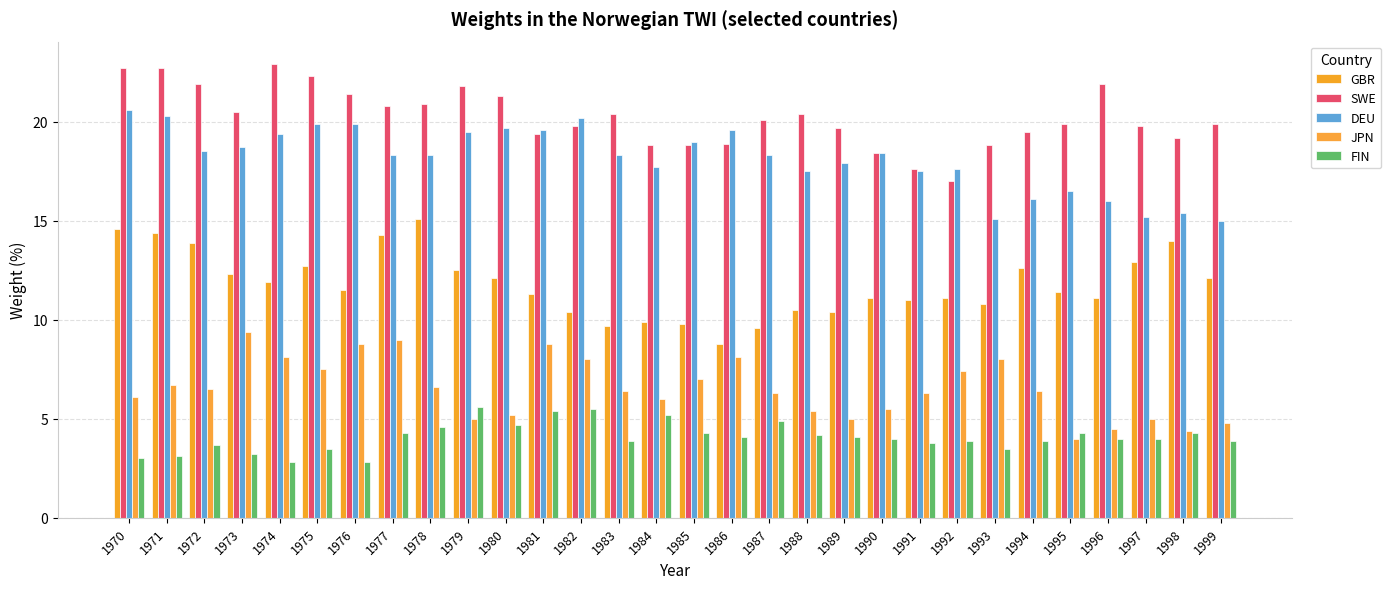

True or false: GBR has a value of 4.1 at 1989.

False